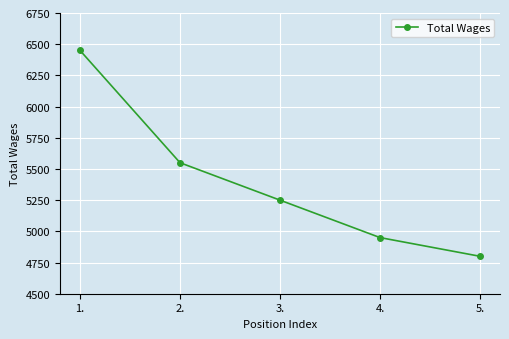

What position from the left is 2.?

2